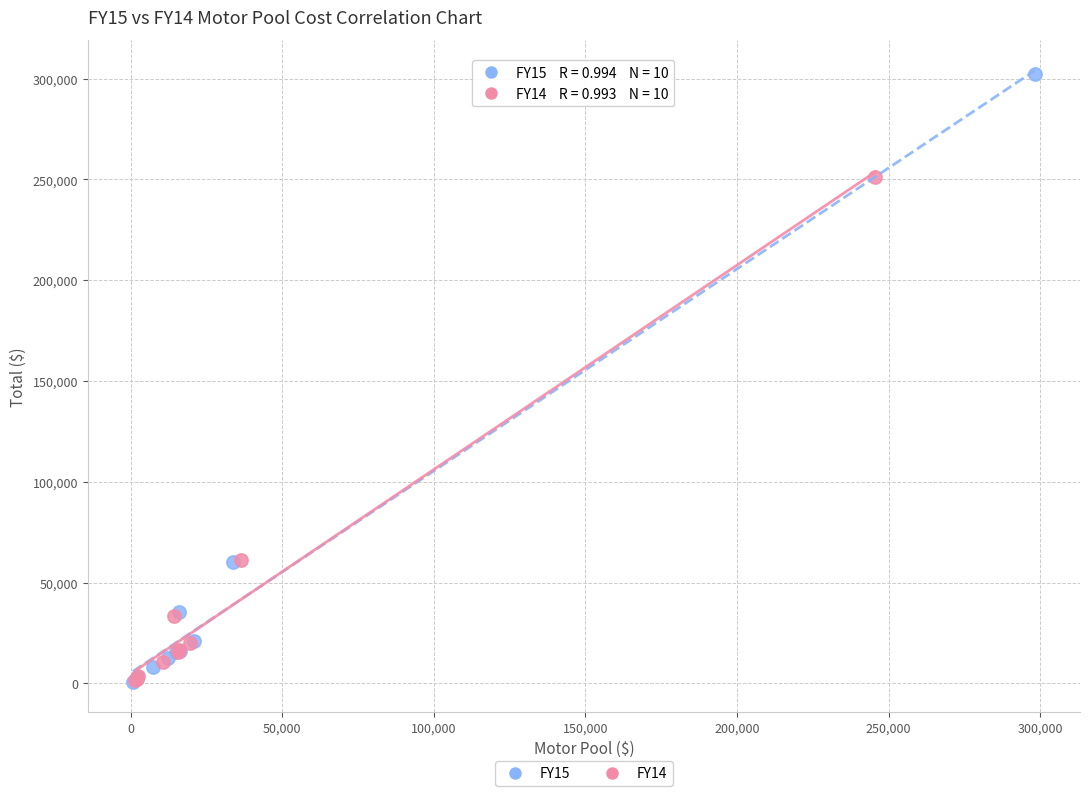

What are all the series names shown in the legend?

FY15, FY14